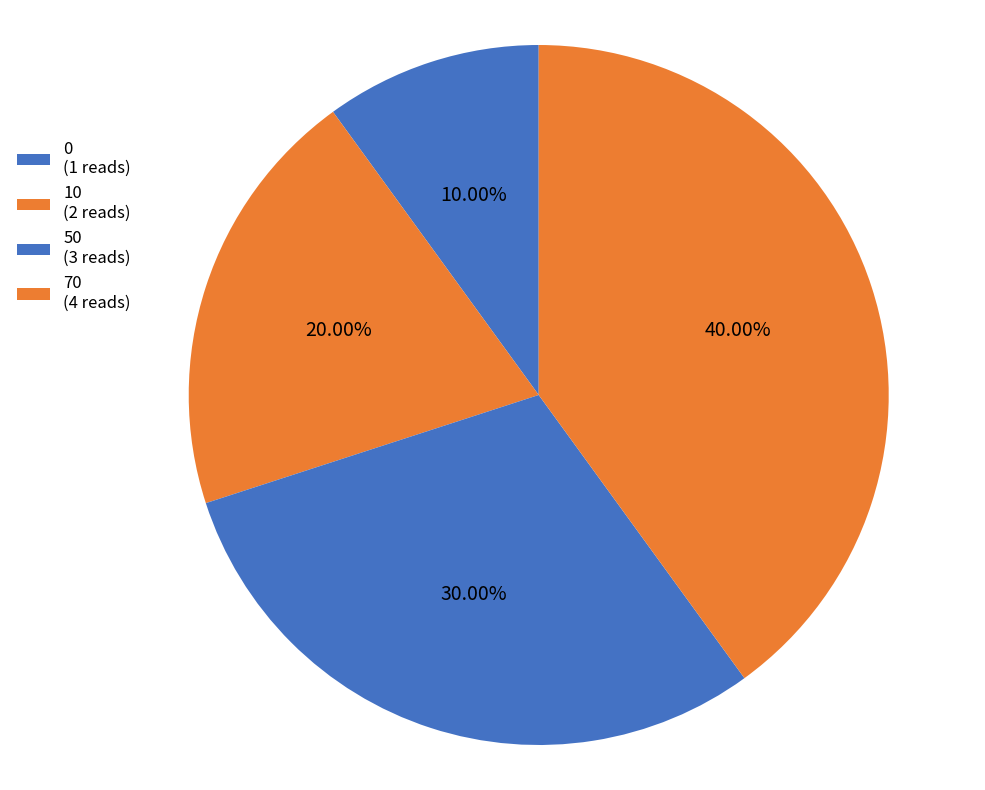

Rank the categories by value from highest to lowest.

70, 50, 10, 0